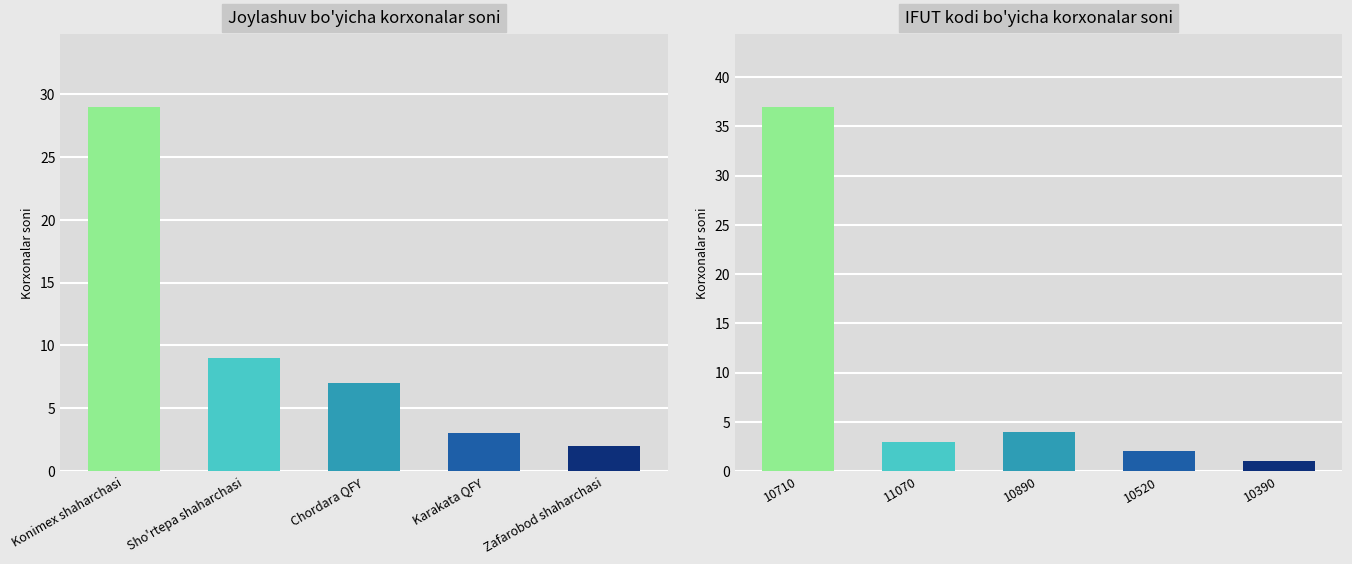

The Non va qandolat mahsulotlari (10710) series shows 61 at 13. True or false?

False